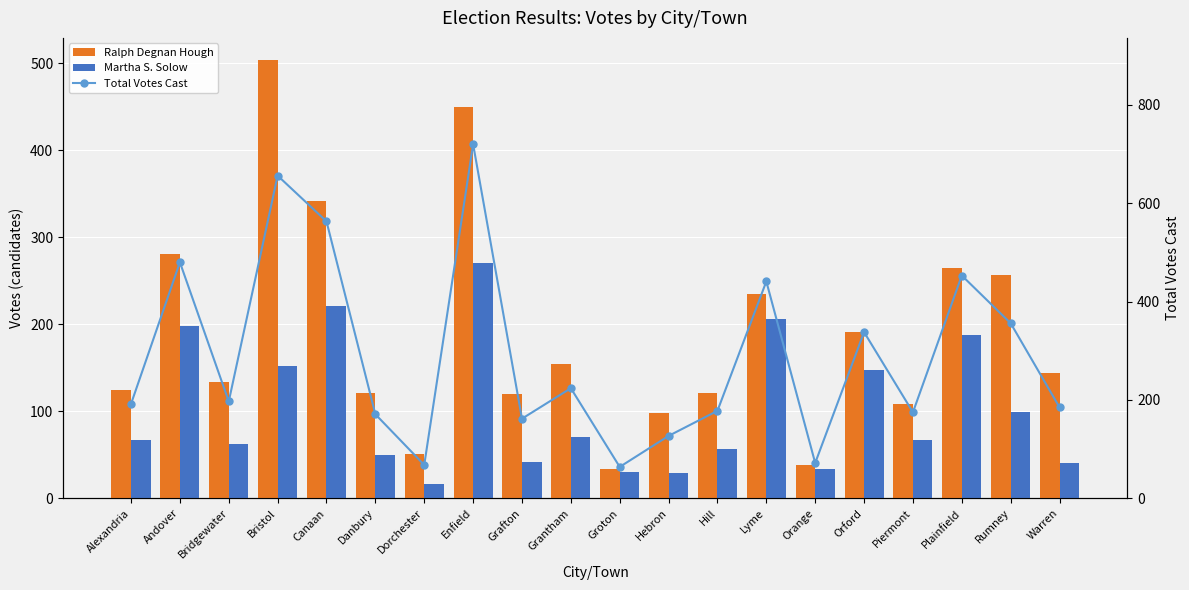

List the labels in order of Martha S. Solow value, smallest first.

Dorchester, Hebron, Groton, Orange, Warren, Grafton, Danbury, Hill, Bridgewater, Alexandria, Piermont, Grantham, Rumney, Orford, Bristol, Plainfield, Andover, Lyme, Canaan, Enfield